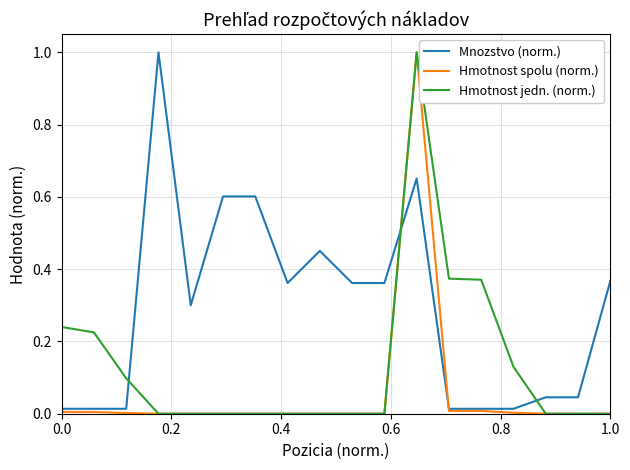

Count the number of categories in the chart.

18